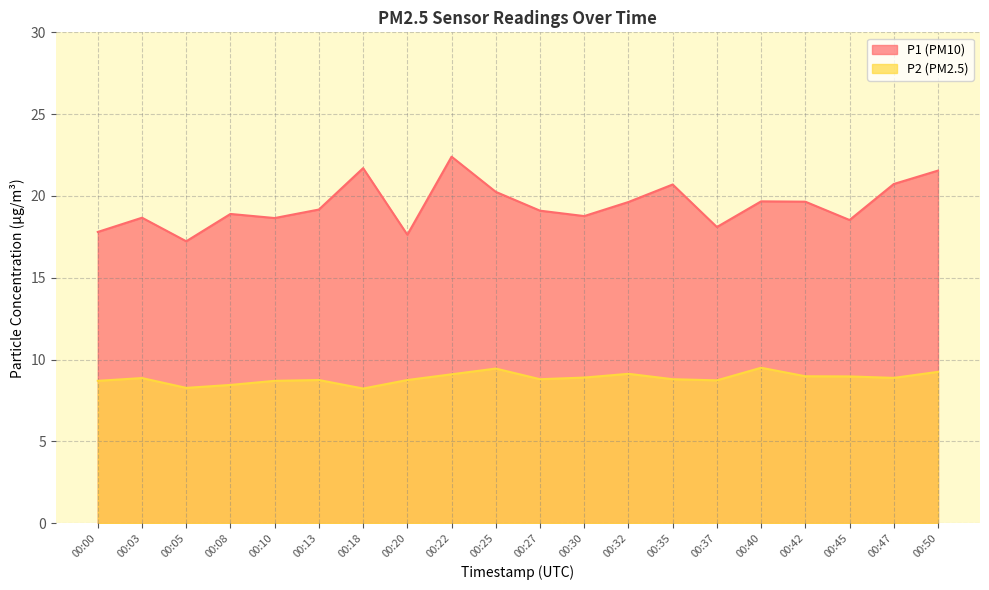

Reading left to right, transcribe all the data shown in this chart.

P1: 00:00=17.8	00:03=18.7	00:05=17.2	00:08=18.9	00:10=18.6	00:13=19.2	00:18=21.7	00:20=17.6	00:22=22.4	00:25=20.2	00:27=19.1	00:30=18.8	00:32=19.6	00:35=20.7	00:37=18.1	00:40=19.7	00:42=19.6	00:45=18.5	00:47=20.7	00:50=21.6
P2: 00:00=8.7	00:03=8.9	00:05=8.3	00:08=8.4	00:10=8.7	00:13=8.8	00:18=8.2	00:20=8.8	00:22=9.1	00:25=9.4	00:27=8.8	00:30=8.9	00:32=9.1	00:35=8.8	00:37=8.7	00:40=9.5	00:42=9.0	00:45=9.0	00:47=8.9	00:50=9.2